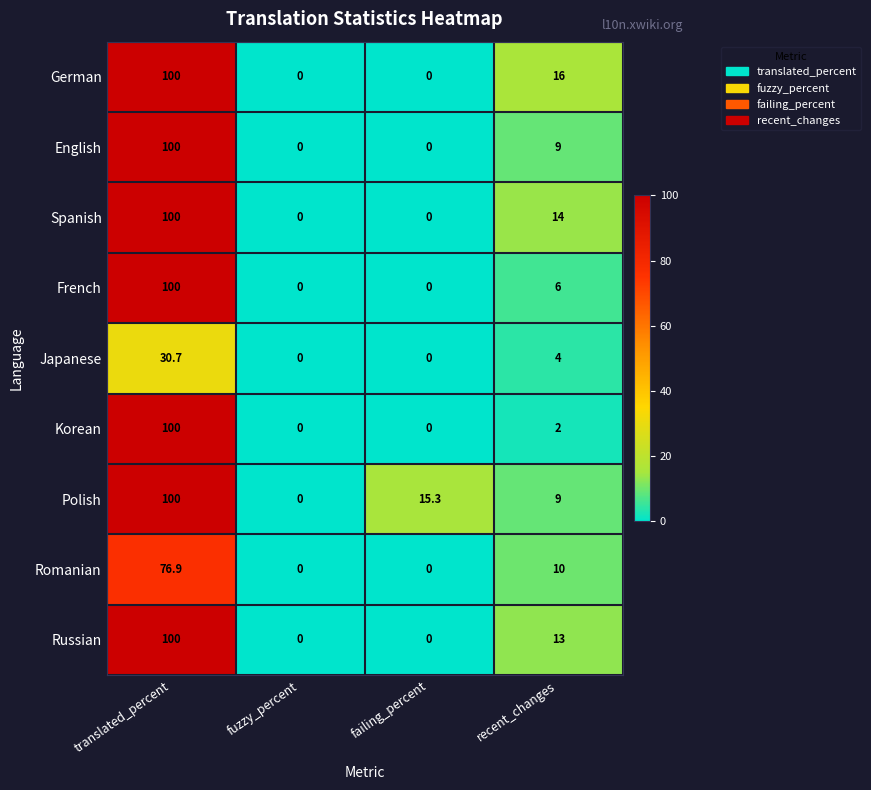

Is it true that Korean equals 0.0 at failing_percent?

True